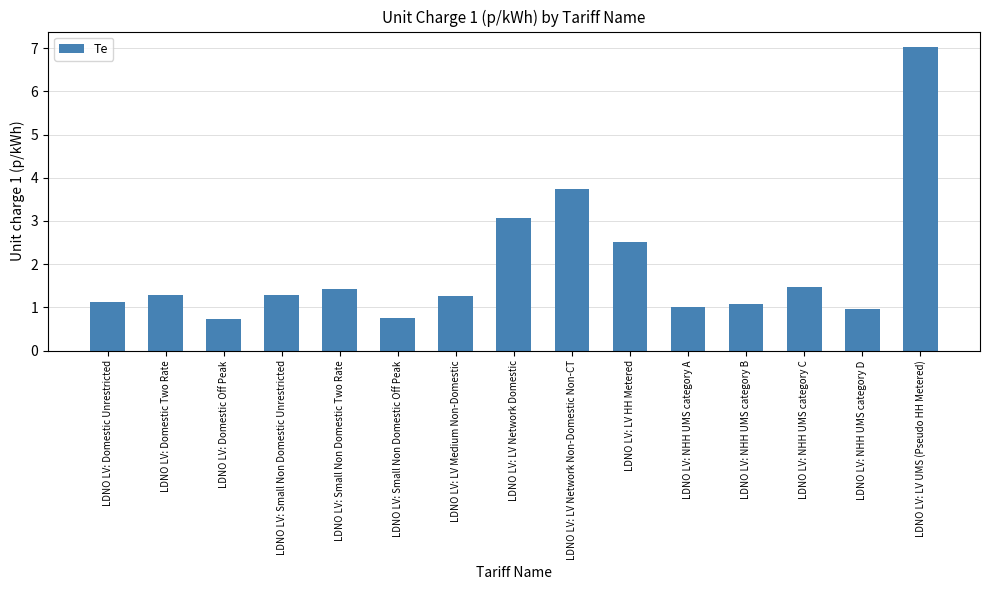

Approximately how many times larger is the value at LDNO LV: Domestic Unrestricted compared to LDNO LV: LV Network Domestic?

0.4